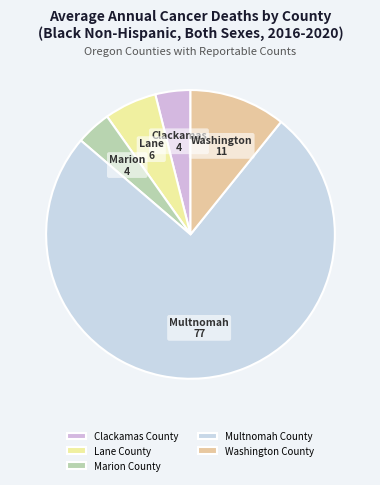

Count the number of slices in the pie.

5